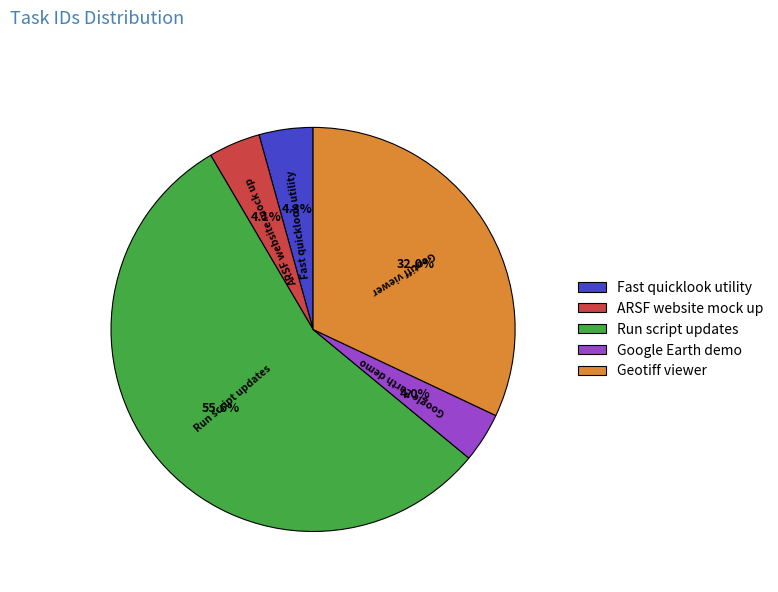

Is it true that ARSF website mock up is 18% of the pie?

False